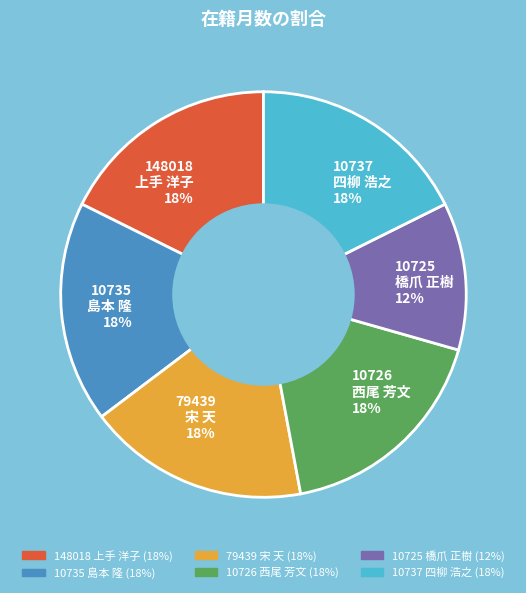

What is the ratio of the value at 79439 宋 天 18% to the value at 10726 西尾 芳文 18%?

1.0